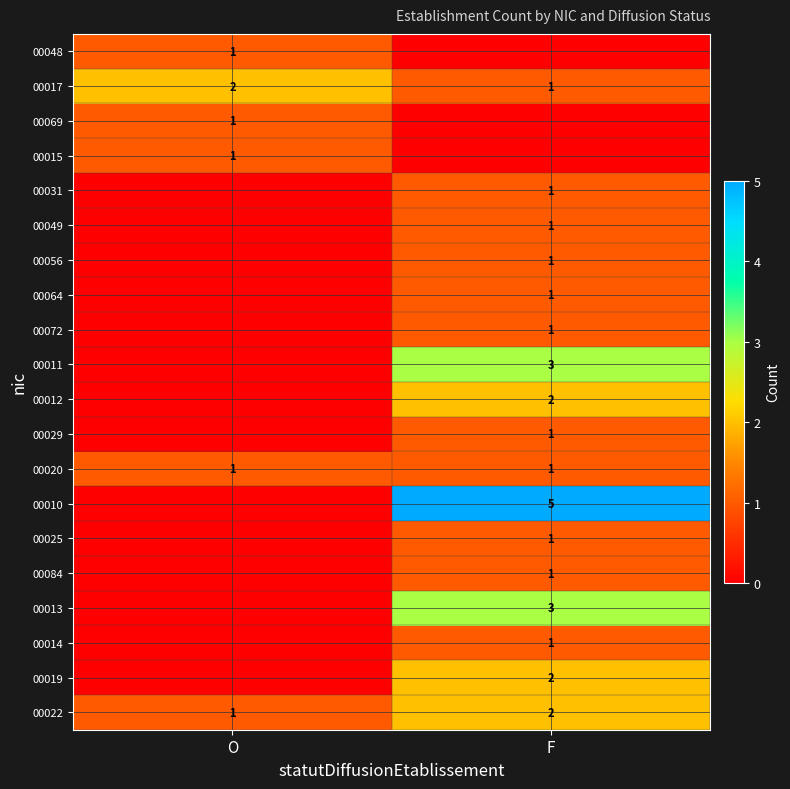

Is it true that 00020 equals 1 at O?

True